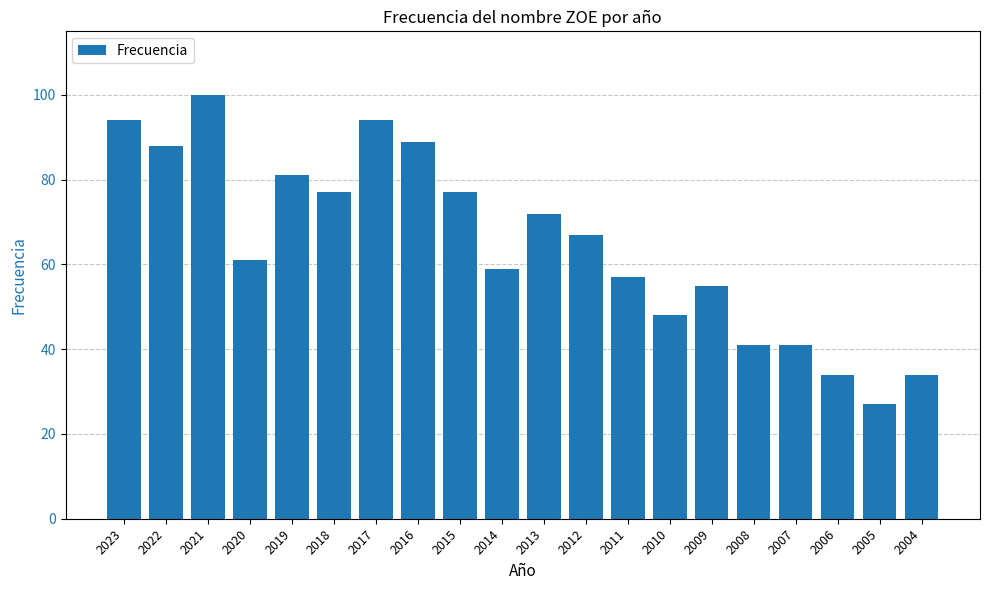

Approximately how many times larger is the value at 2021 compared to 2018?

1.3